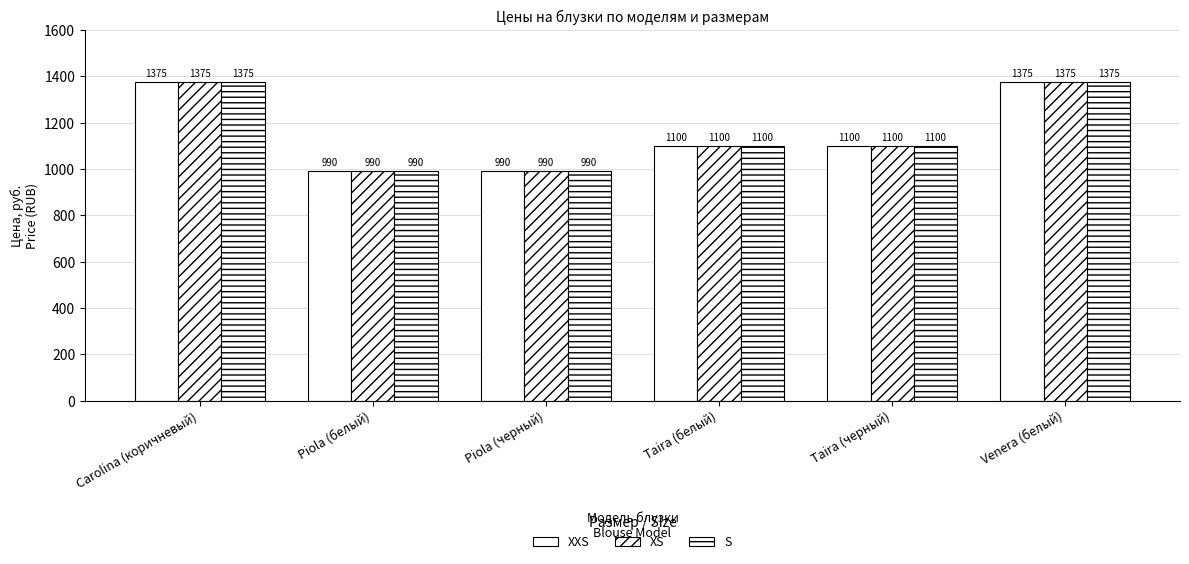

How many values in the XXS series are below 1100?

2